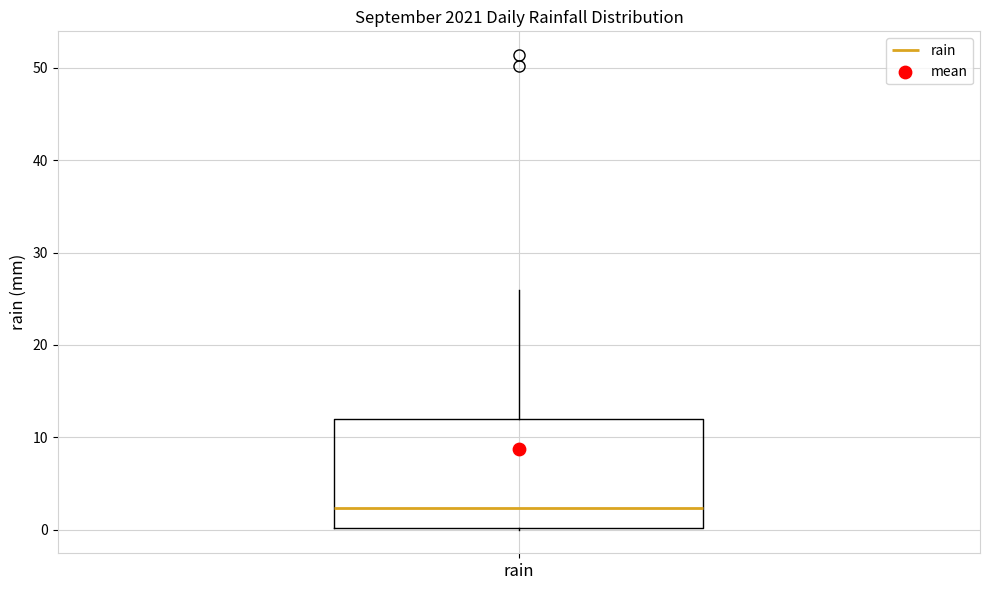

Read this box plot against the y-axis: the position of the median line, the range covered by the box, and the ends of both whiskers. The values are not printed on the chart, so give them approximately, as read against the axis.

median 2, box 0 to 12, whiskers 0 to 26